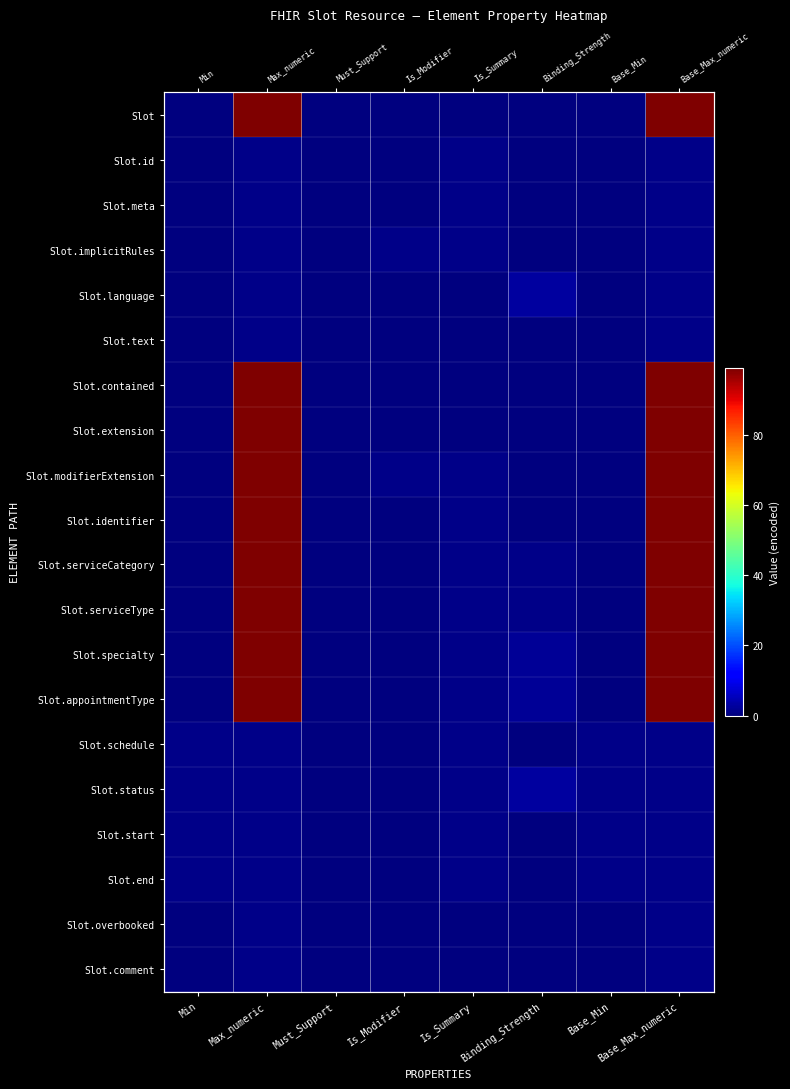

List the series in order of their peak value, highest first.

Slot, Slot.contained, Slot.extension, Slot.modifierExtension, Slot.identifier, Slot.serviceCategory, Slot.serviceType, Slot.specialty, Slot.appointmentType, Slot.language, Slot.status, Slot.id, Slot.meta, Slot.implicitRules, Slot.text, Slot.schedule, Slot.start, Slot.end, Slot.overbooked, Slot.comment